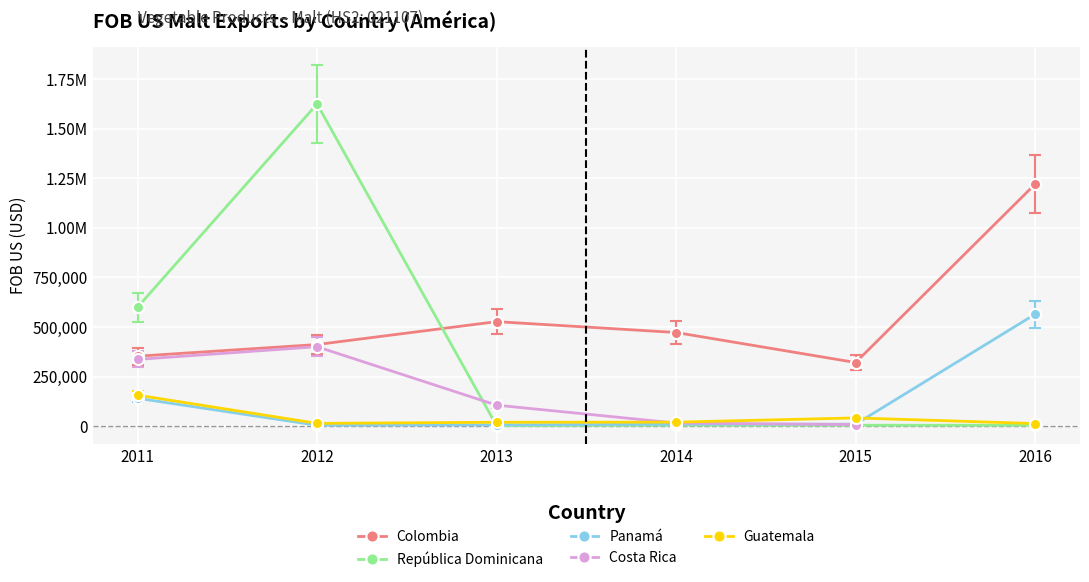

Which has a higher value, 2016 or 2011?

2016